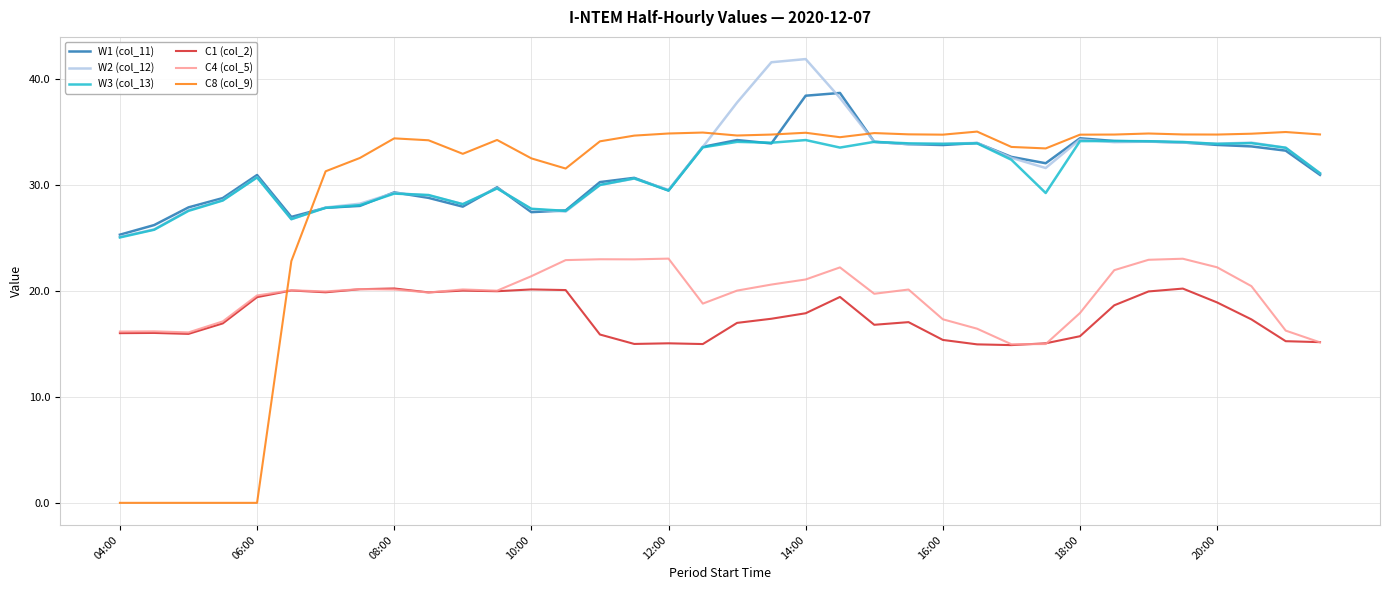

What is the average value of the W2 (col_12) series?

31.8